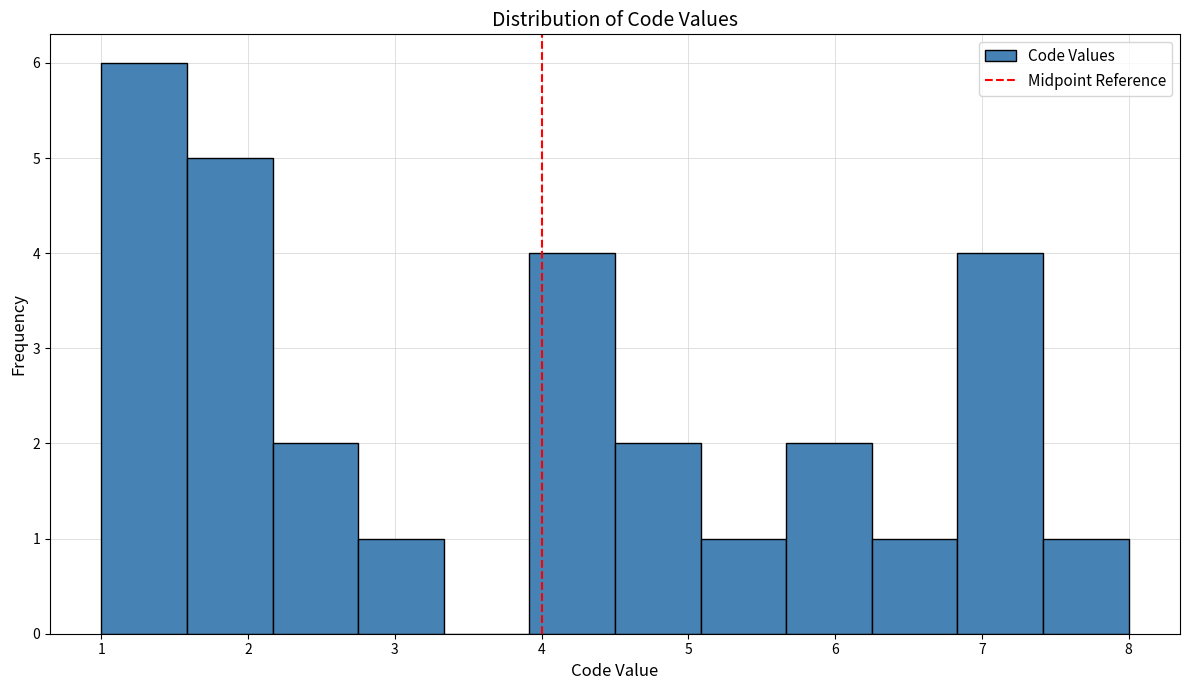

Reading left to right, list every bar in this chart as the range it spans on the x-axis followed by its height. Neither the bar edges nor the heights are printed on the chart, so give them approximately, as read against the axes.

1.0 to 1.6: 6
1.6 to 2.2: 5
2.2 to 2.8: 2
2.8 to 3.3: 1
3.3 to 3.9: 0
3.9 to 4.5: 4
4.5 to 5.1: 2
5.1 to 5.7: 1
5.7 to 6.3: 2
6.3 to 6.8: 1
6.8 to 7.4: 4
7.4 to 8.0: 1